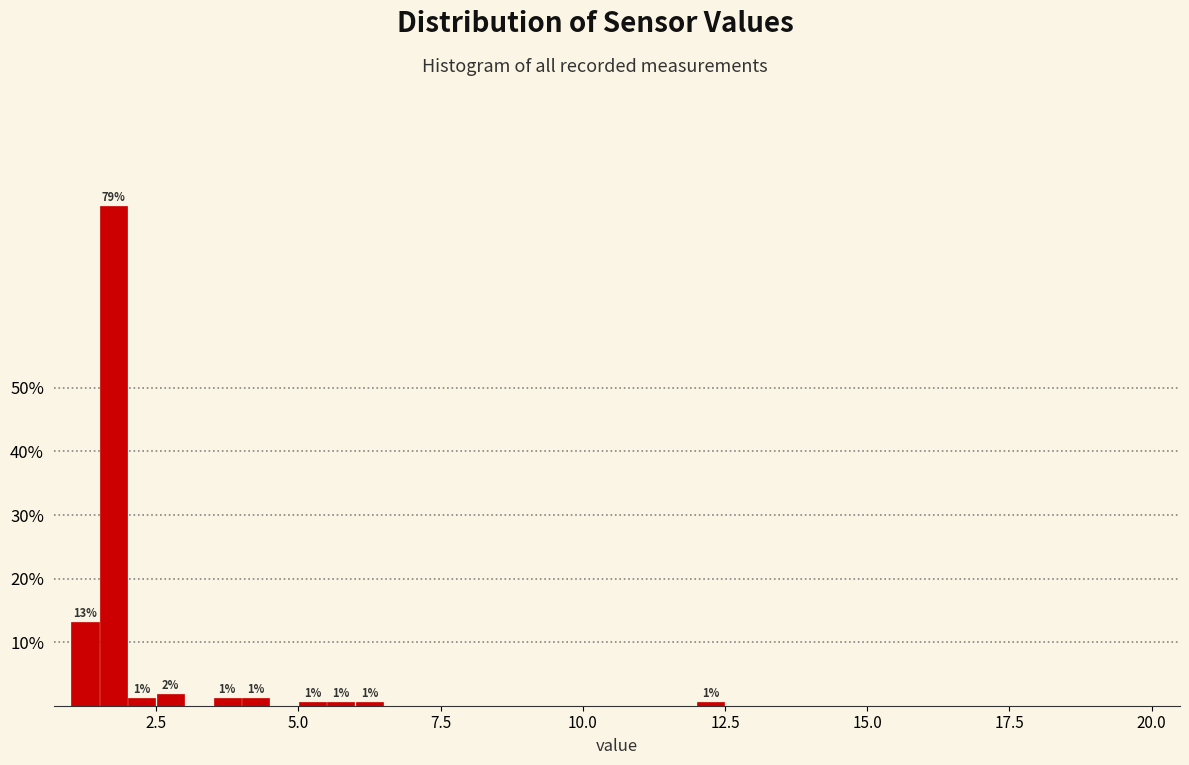

Read against the x-axis, roughly where is the centre of the tallest bar?

2.0